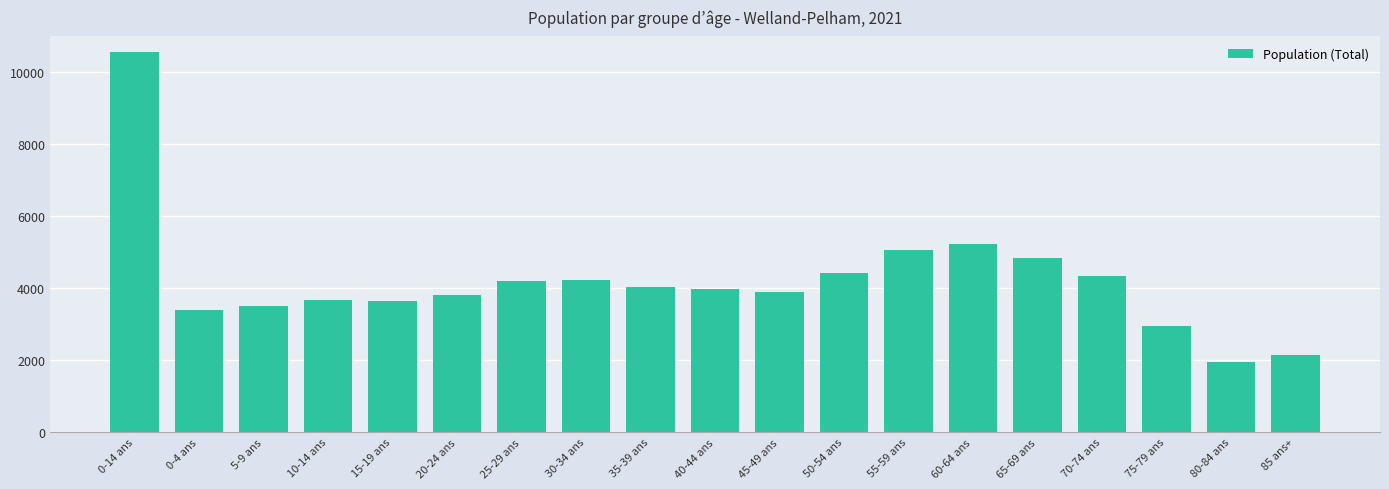

The chart shows a value of 3655 at 15-19 ans. True or false?

True